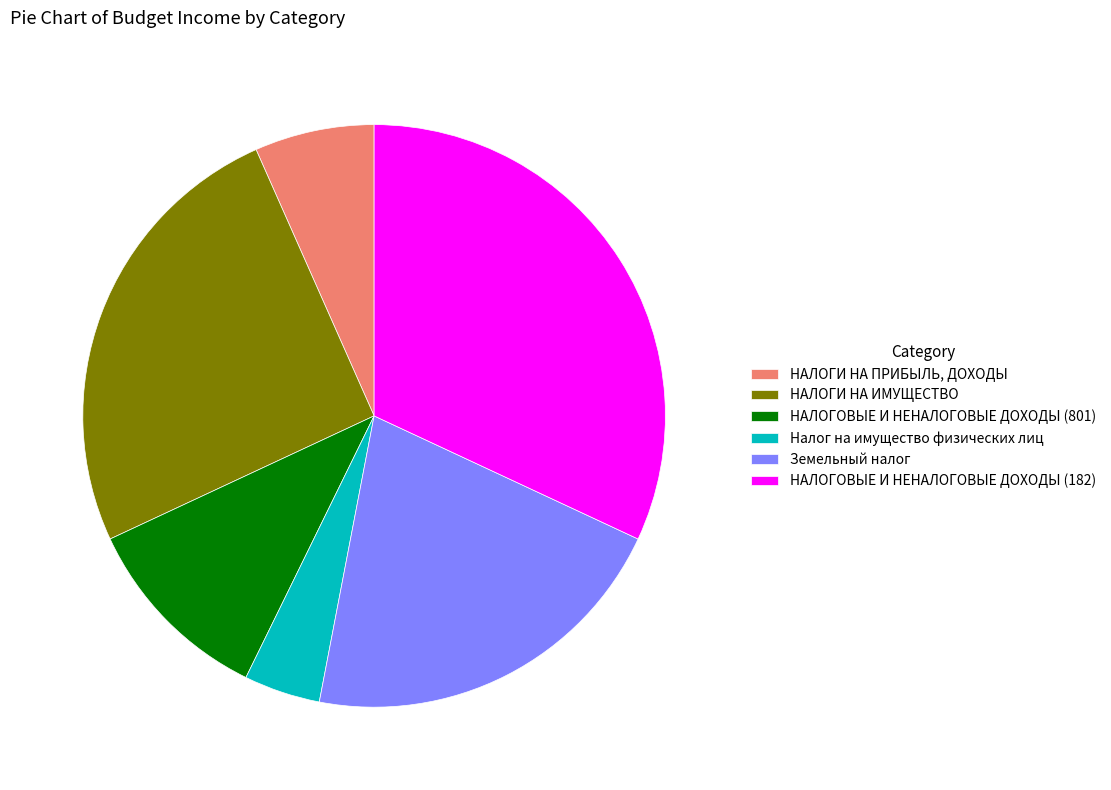

What is the ratio of the value at Налог на имущество физических лиц to the value at НАЛОГОВЫЕ И НЕНАЛОГОВЫЕ ДОХОДЫ (801)?

0.4